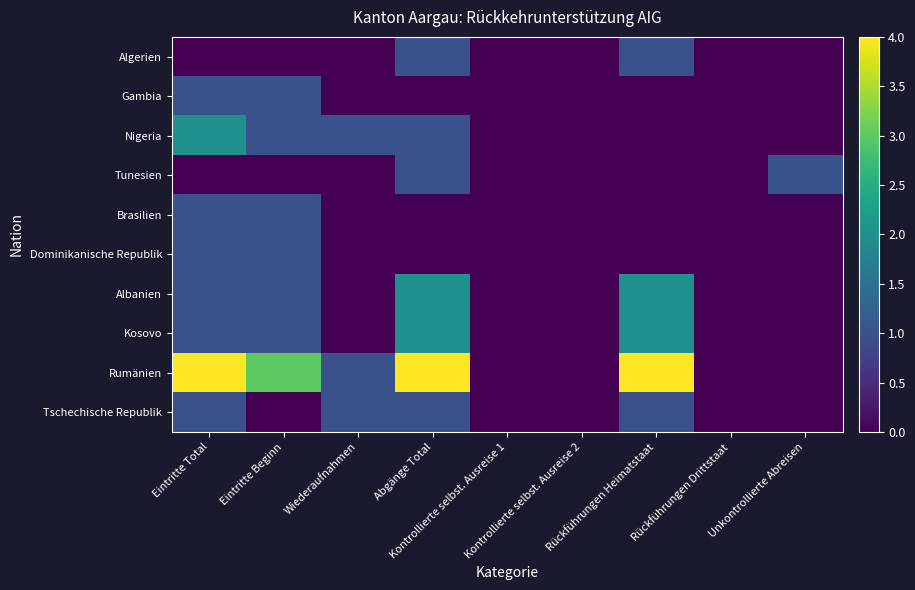

Reading left to right, transcribe all the data shown in this chart.

Algerien: Eintritte Total=0	Eintritte Beginn=0	Wiederaufnahmen=0	Abgänge Total=1	Kontrollierte selbst. Ausreise 1=0	Kontrollierte selbst. Ausreise 2=0	Rückführungen Heimatstaat=1	Rückführungen Drittstaat=0	Unkontrollierte Abreisen=0
Gambia: Eintritte Total=1	Eintritte Beginn=1	Wiederaufnahmen=0	Abgänge Total=0	Kontrollierte selbst. Ausreise 1=0	Kontrollierte selbst. Ausreise 2=0	Rückführungen Heimatstaat=0	Rückführungen Drittstaat=0	Unkontrollierte Abreisen=0
Nigeria: Eintritte Total=2	Eintritte Beginn=1	Wiederaufnahmen=1	Abgänge Total=1	Kontrollierte selbst. Ausreise 1=0	Kontrollierte selbst. Ausreise 2=0	Rückführungen Heimatstaat=0	Rückführungen Drittstaat=0	Unkontrollierte Abreisen=0
Tunesien: Eintritte Total=0	Eintritte Beginn=0	Wiederaufnahmen=0	Abgänge Total=1	Kontrollierte selbst. Ausreise 1=0	Kontrollierte selbst. Ausreise 2=0	Rückführungen Heimatstaat=0	Rückführungen Drittstaat=0	Unkontrollierte Abreisen=1
Brasilien: Eintritte Total=1	Eintritte Beginn=1	Wiederaufnahmen=0	Abgänge Total=0	Kontrollierte selbst. Ausreise 1=0	Kontrollierte selbst. Ausreise 2=0	Rückführungen Heimatstaat=0	Rückführungen Drittstaat=0	Unkontrollierte Abreisen=0
Dominikanische Republik: Eintritte Total=1	Eintritte Beginn=1	Wiederaufnahmen=0	Abgänge Total=0	Kontrollierte selbst. Ausreise 1=0	Kontrollierte selbst. Ausreise 2=0	Rückführungen Heimatstaat=0	Rückführungen Drittstaat=0	Unkontrollierte Abreisen=0
Albanien: Eintritte Total=1	Eintritte Beginn=1	Wiederaufnahmen=0	Abgänge Total=2	Kontrollierte selbst. Ausreise 1=0	Kontrollierte selbst. Ausreise 2=0	Rückführungen Heimatstaat=2	Rückführungen Drittstaat=0	Unkontrollierte Abreisen=0
Kosovo: Eintritte Total=1	Eintritte Beginn=1	Wiederaufnahmen=0	Abgänge Total=2	Kontrollierte selbst. Ausreise 1=0	Kontrollierte selbst. Ausreise 2=0	Rückführungen Heimatstaat=2	Rückführungen Drittstaat=0	Unkontrollierte Abreisen=0
Rumänien: Eintritte Total=4	Eintritte Beginn=3	Wiederaufnahmen=1	Abgänge Total=4	Kontrollierte selbst. Ausreise 1=0	Kontrollierte selbst. Ausreise 2=0	Rückführungen Heimatstaat=4	Rückführungen Drittstaat=0	Unkontrollierte Abreisen=0
Tschechische Republik: Eintritte Total=1	Eintritte Beginn=0	Wiederaufnahmen=1	Abgänge Total=1	Kontrollierte selbst. Ausreise 1=0	Kontrollierte selbst. Ausreise 2=0	Rückführungen Heimatstaat=1	Rückführungen Drittstaat=0	Unkontrollierte Abreisen=0